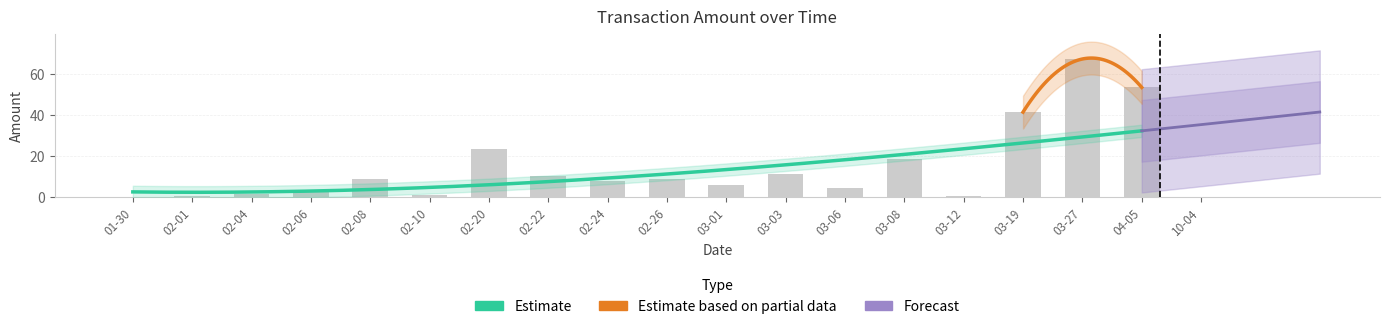

What is the label of the 2nd bar from the left?

02-01